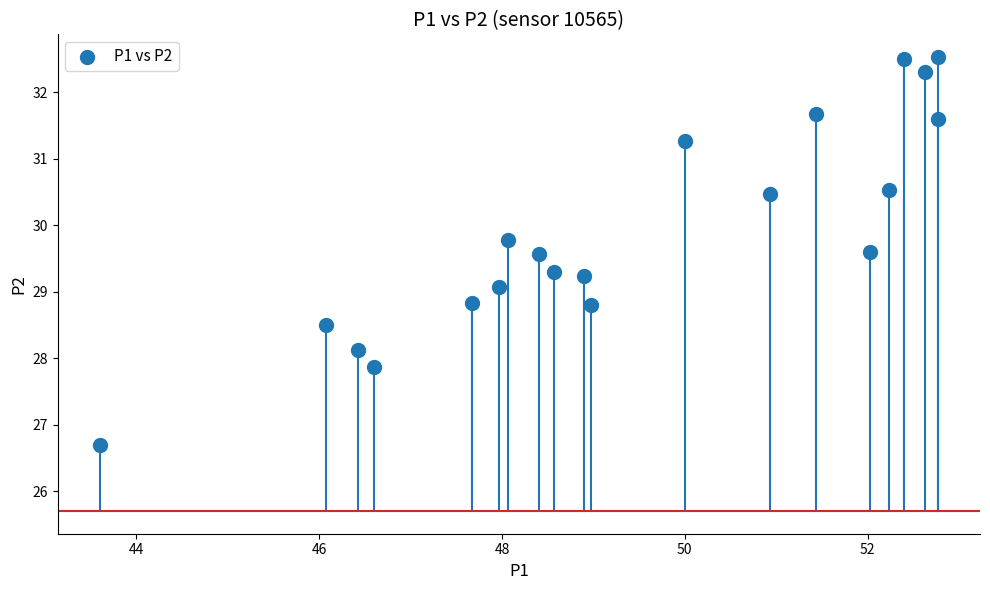

What is the range of X values (max minus min)?

9.2